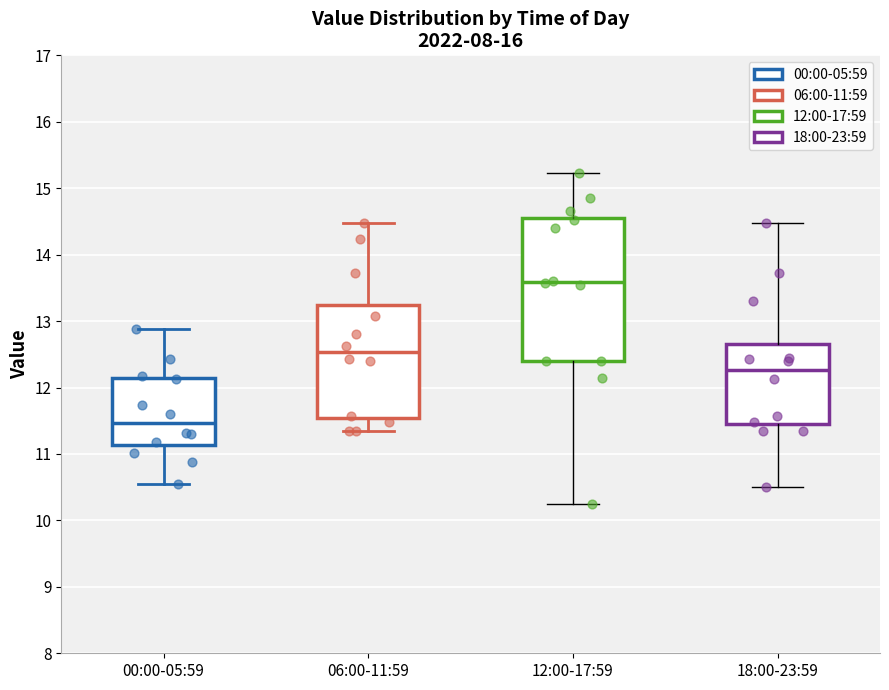

Reading left to right, transcribe this box plot: for each box, give where its median line is, the range the box spans, and where its two whiskers end, as read against the y-axis. The values are not printed on the chart, so give them approximately, as read against the axis.

00:00-05:59: median 11.5, box 11.1 to 12.1, whiskers 10.6 to 12.9
06:00-11:59: median 12.5, box 11.5 to 13.2, whiskers 11.4 to 14.5
12:00-17:59: median 13.6, box 12.4 to 14.6, whiskers 10.3 to 15.2
18:00-23:59: median 12.3, box 11.4 to 12.7, whiskers 10.5 to 14.5